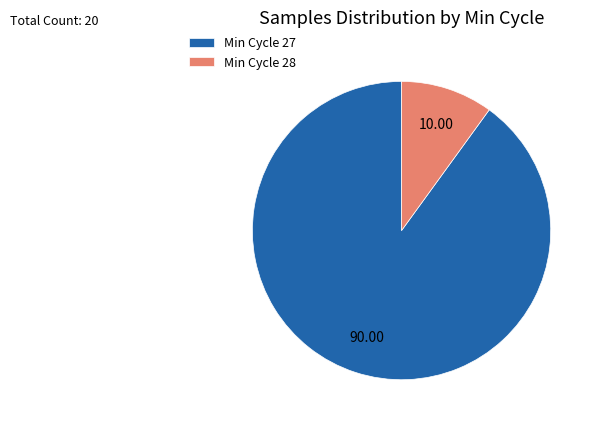

Between Min Cycle 28 and Min Cycle 27, which is larger?

Min Cycle 27